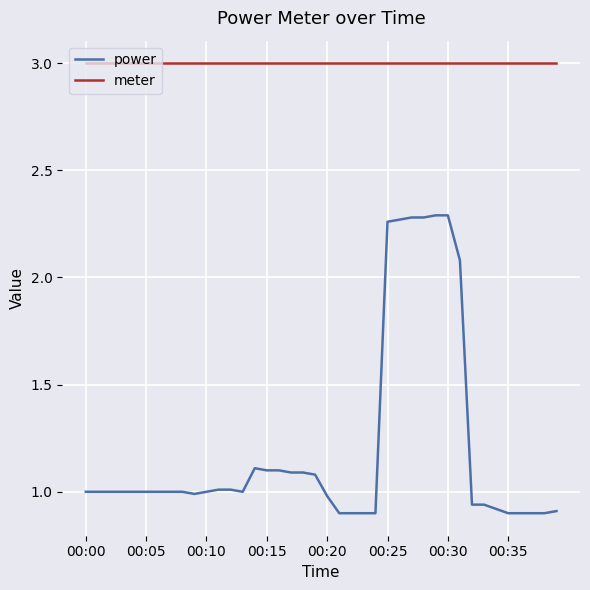

Which series has the largest total across all categories?

meter